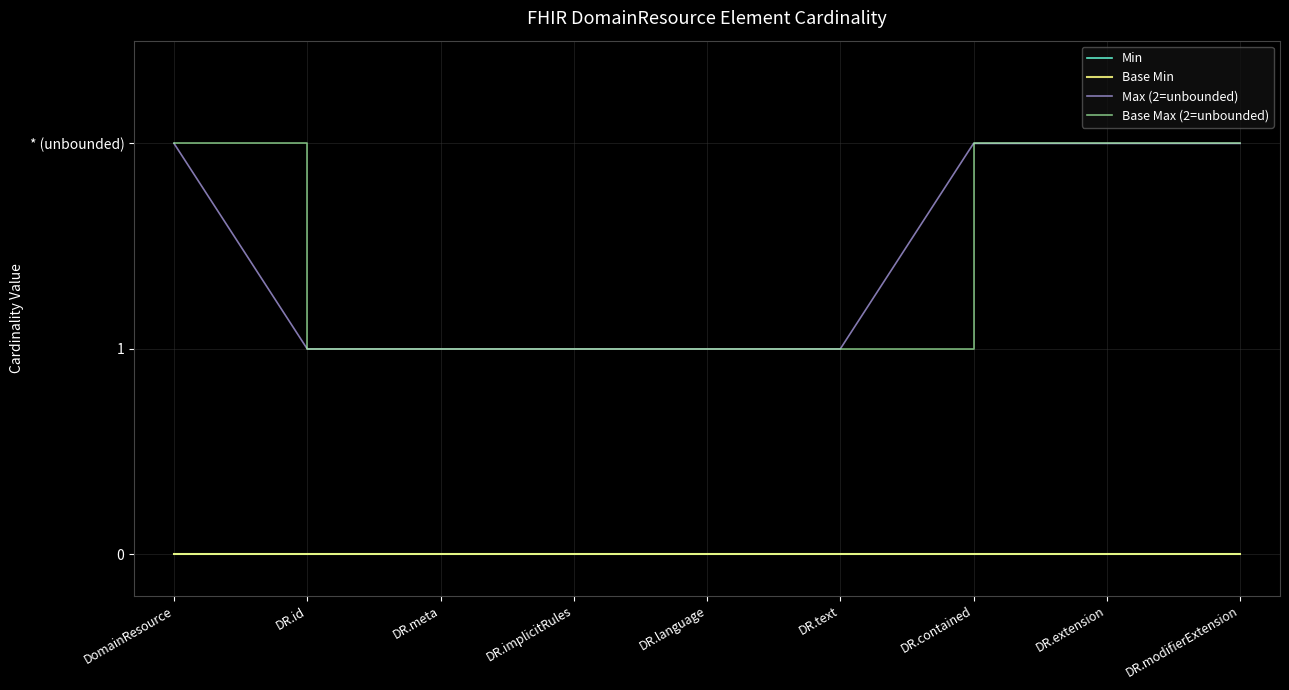

Is this an area chart (filled region under the line)?

No